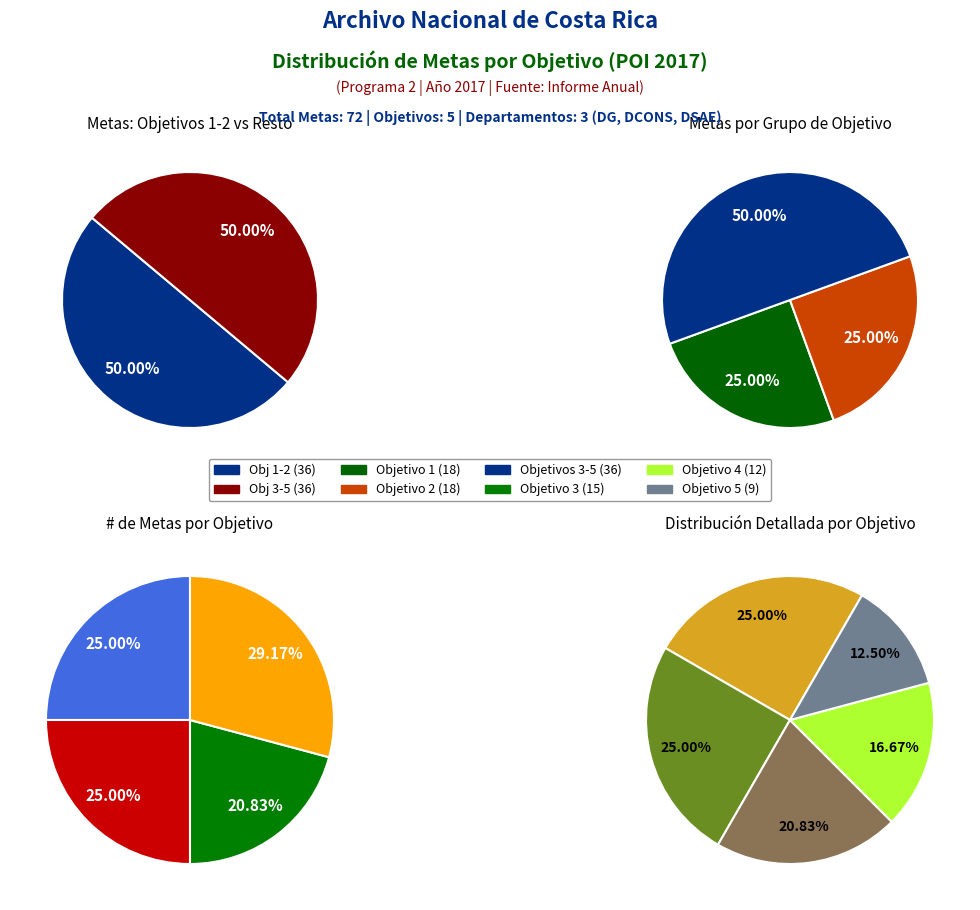

What is the change in value from Objetivo 1 to Objetivo 3?

-3